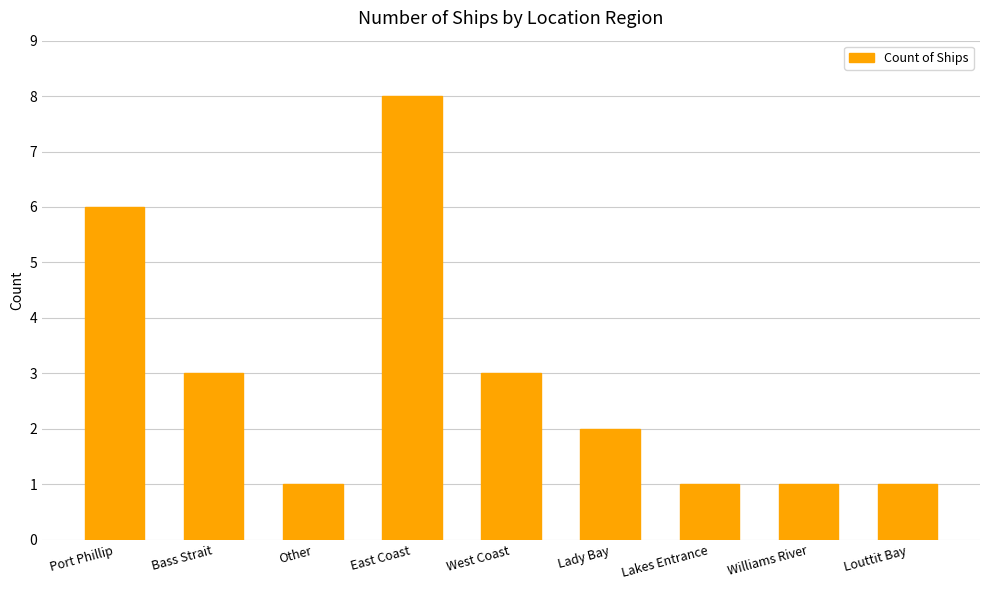

True or false: the data shows 2 at Louttit Bay.

False